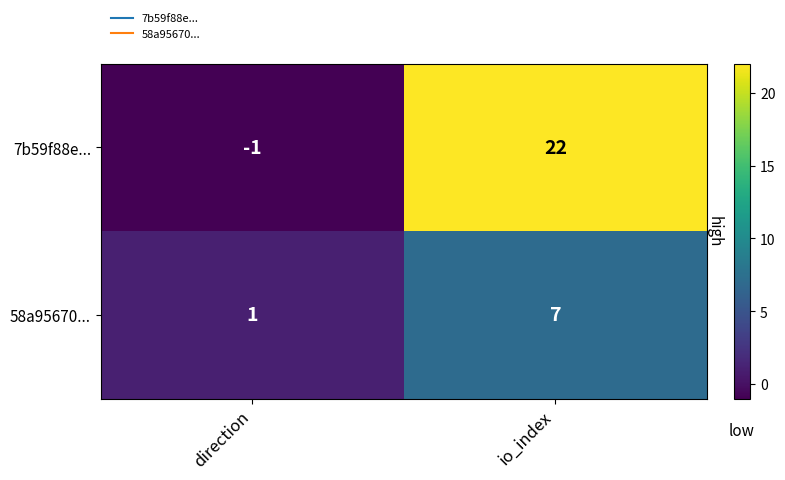

Which category has the highest value across all series?

io_index